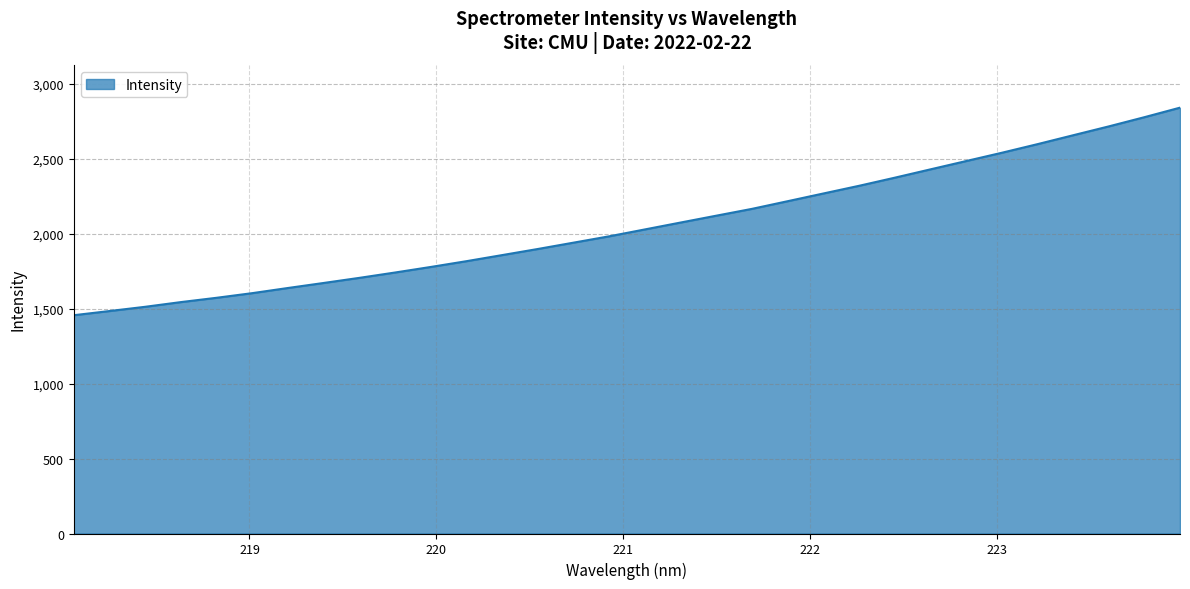

What is the difference between the maximum and minimum values?

1384.3